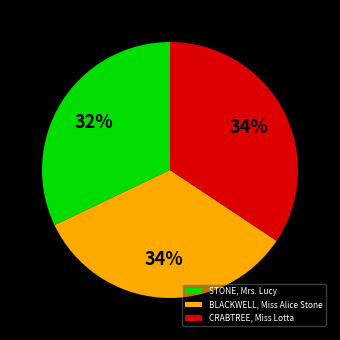

How many segments does this pie chart have?

3